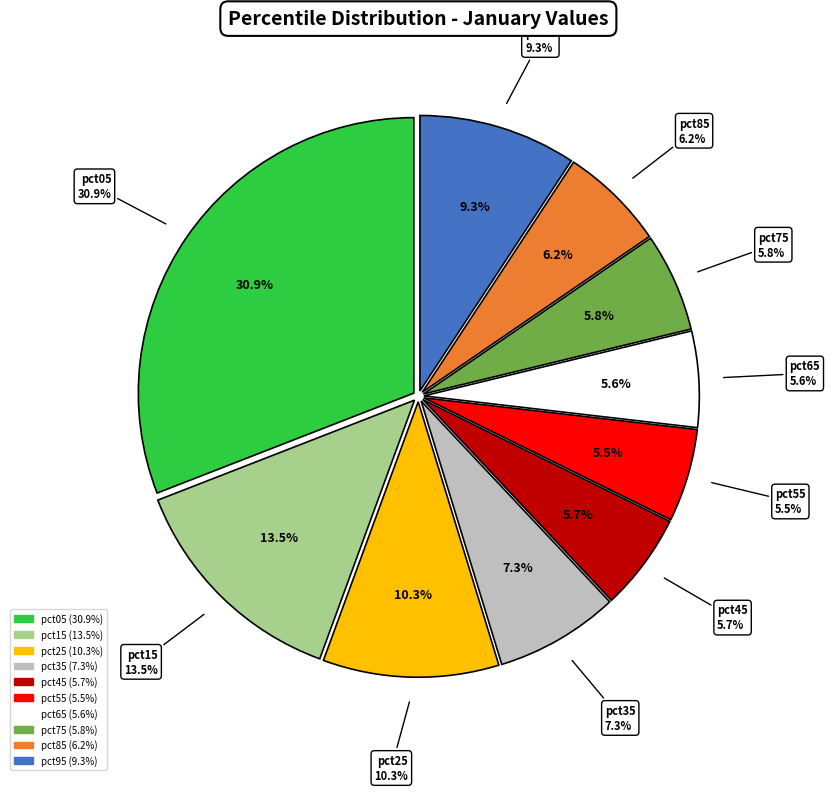

To the nearest percent, what is the combined percentage of pct35 and pct25?

18%